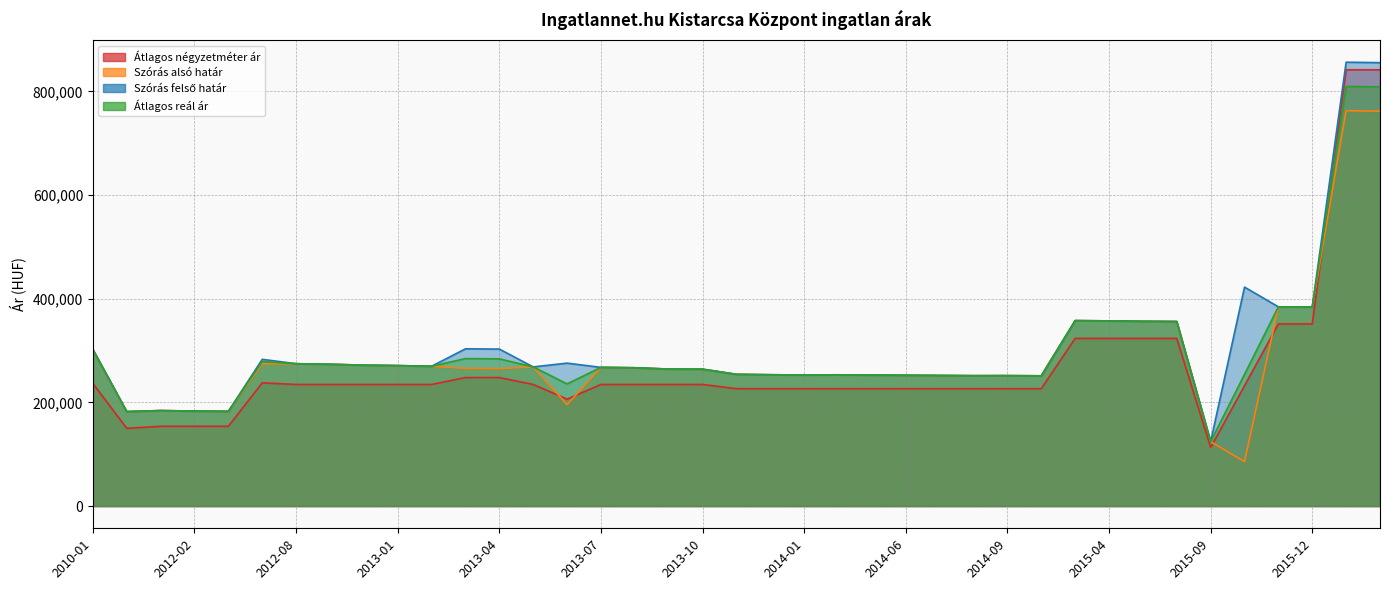

Does the chart have visible grid lines?

Yes